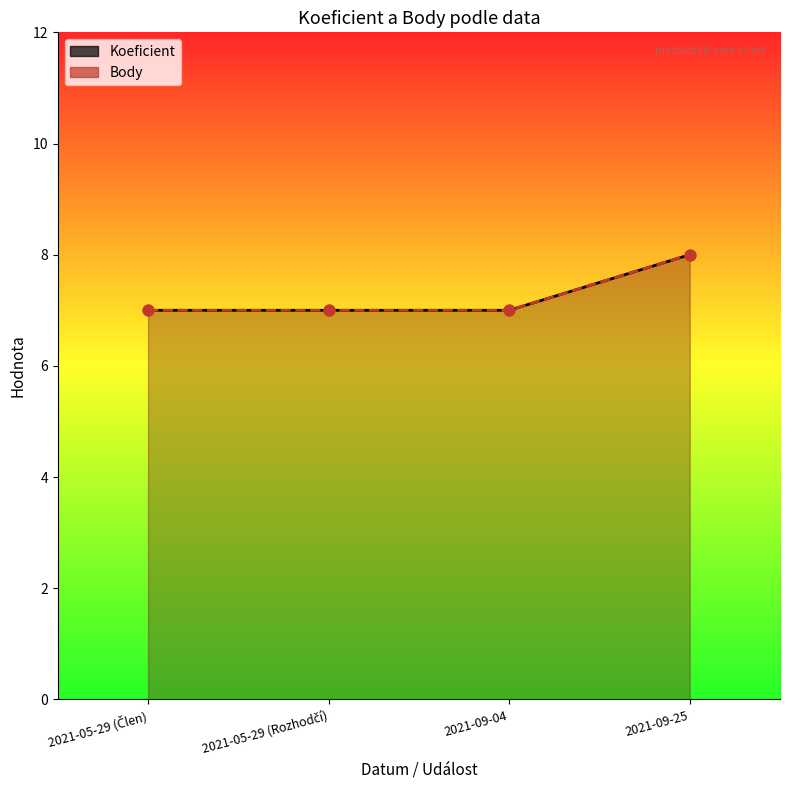

Which series has the largest Y range (max minus min)?

Koeficient